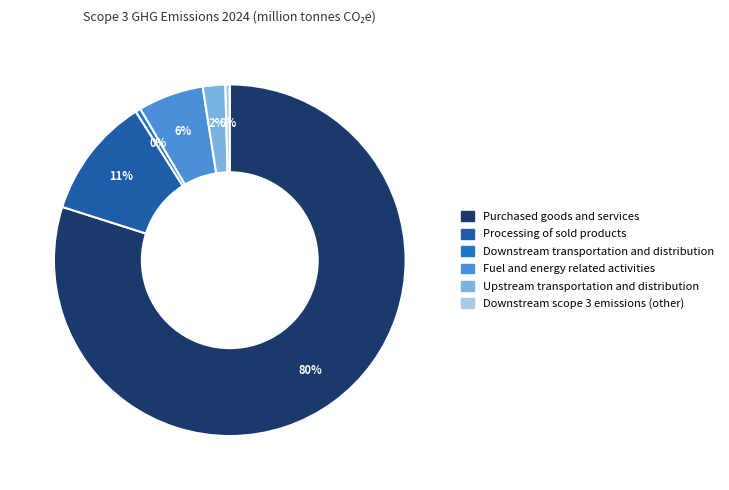

What is the change in value from Purchased goods and services to Processing of sold products?

-8.7